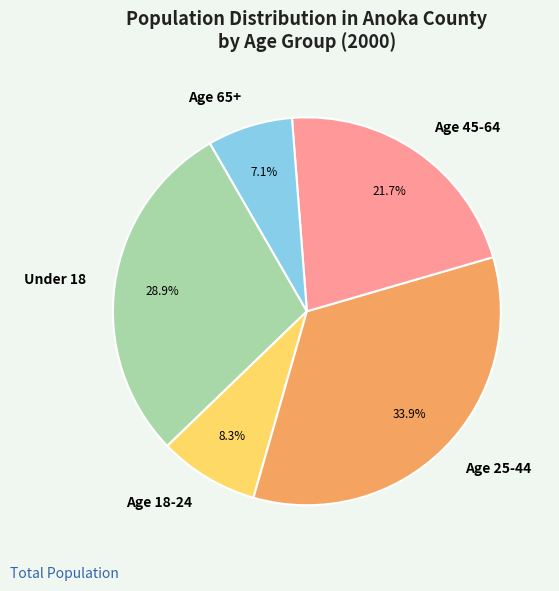

Does any single category account for the majority?

No